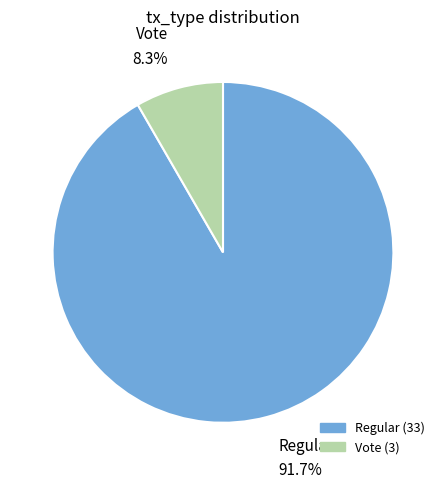

To the nearest percent, what portion does Vote represent?

8%